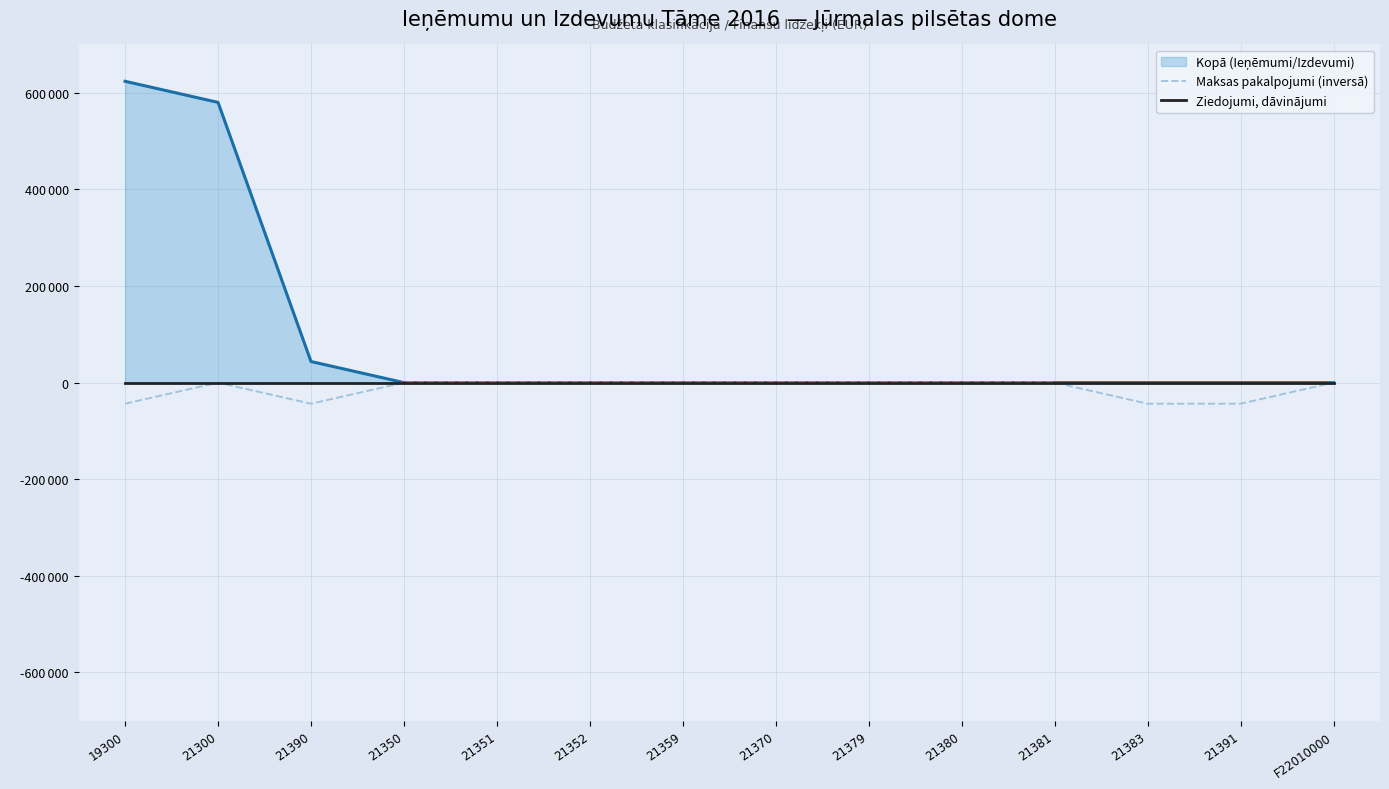

Does the chart have visible grid lines?

Yes